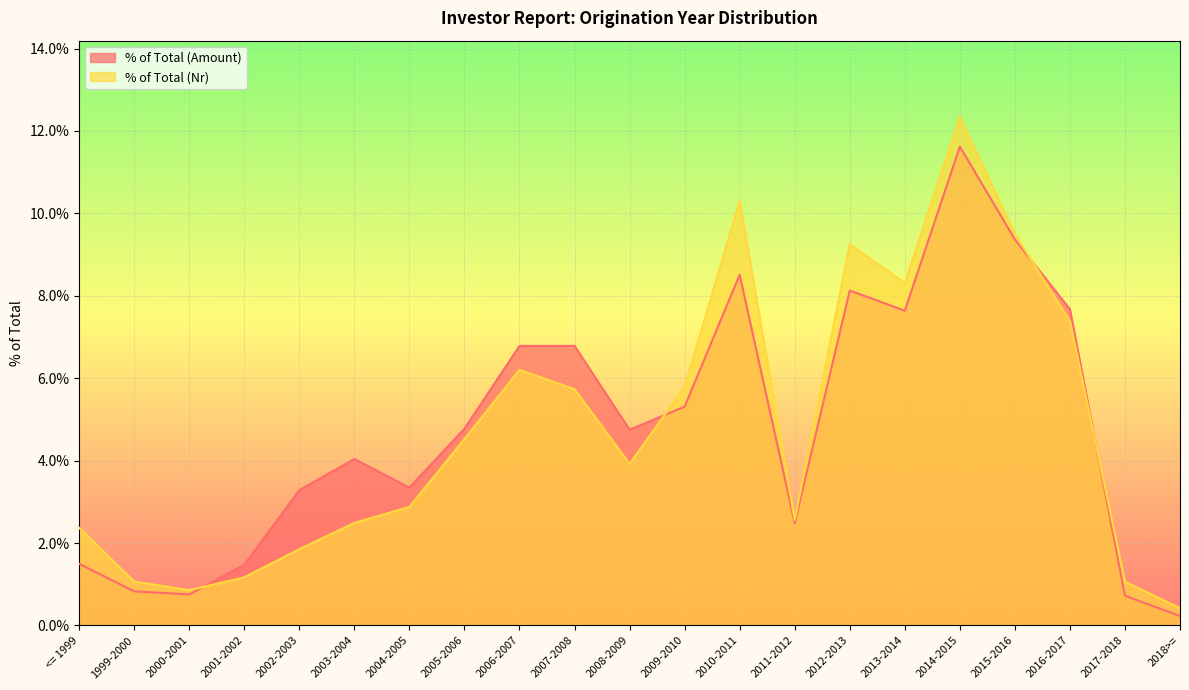

Which series has the largest range (max minus min)?

% of Total (Nr)